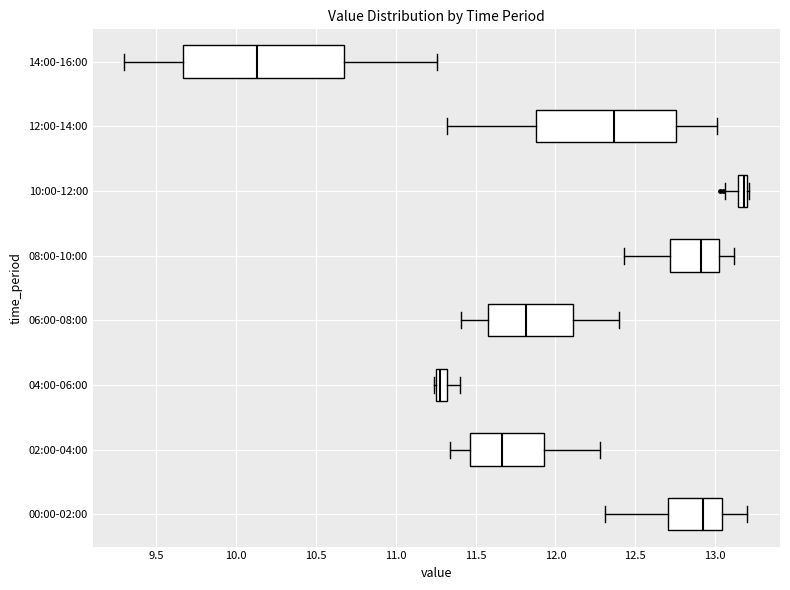

Where does the right whisker of the box for 04:00-06:00 end on the x-axis? The values are not printed on the chart, so give them approximately, as read against the axis.

11.40